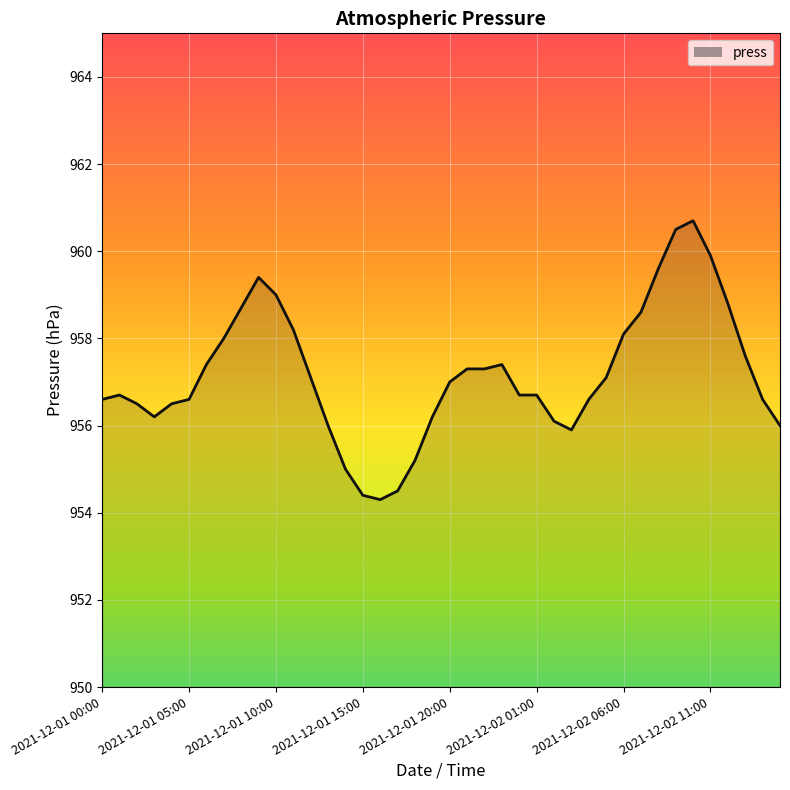

What is the greatest value displayed?

960.7